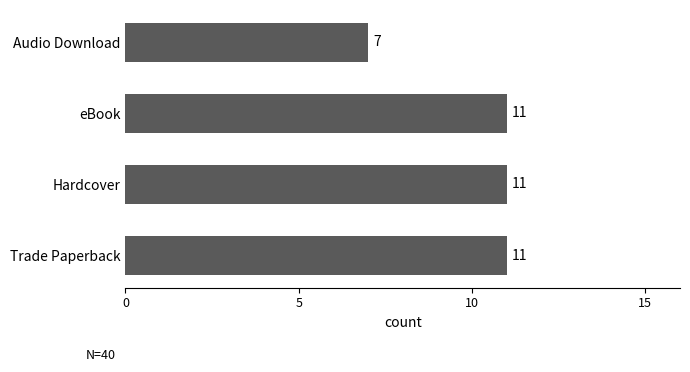

What is the maximum value shown in the chart?

11